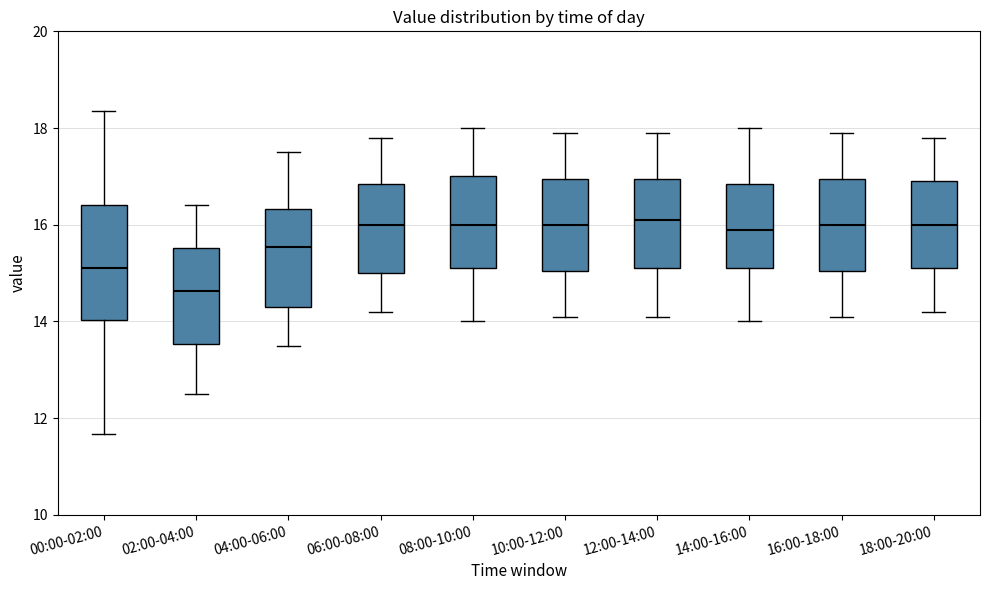

Where is the lower edge of the box for 18:00-20:00 on the y-axis? The values are not printed on the chart, so give them approximately, as read against the axis.

15.2